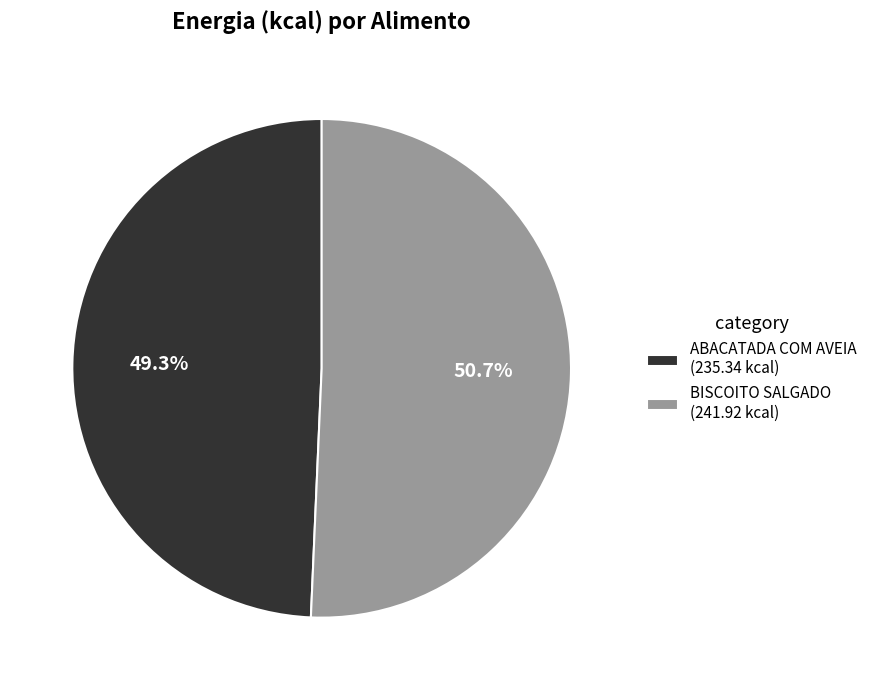

Is it true that ABACATADA COM AVEIA is 49% of the pie?

True